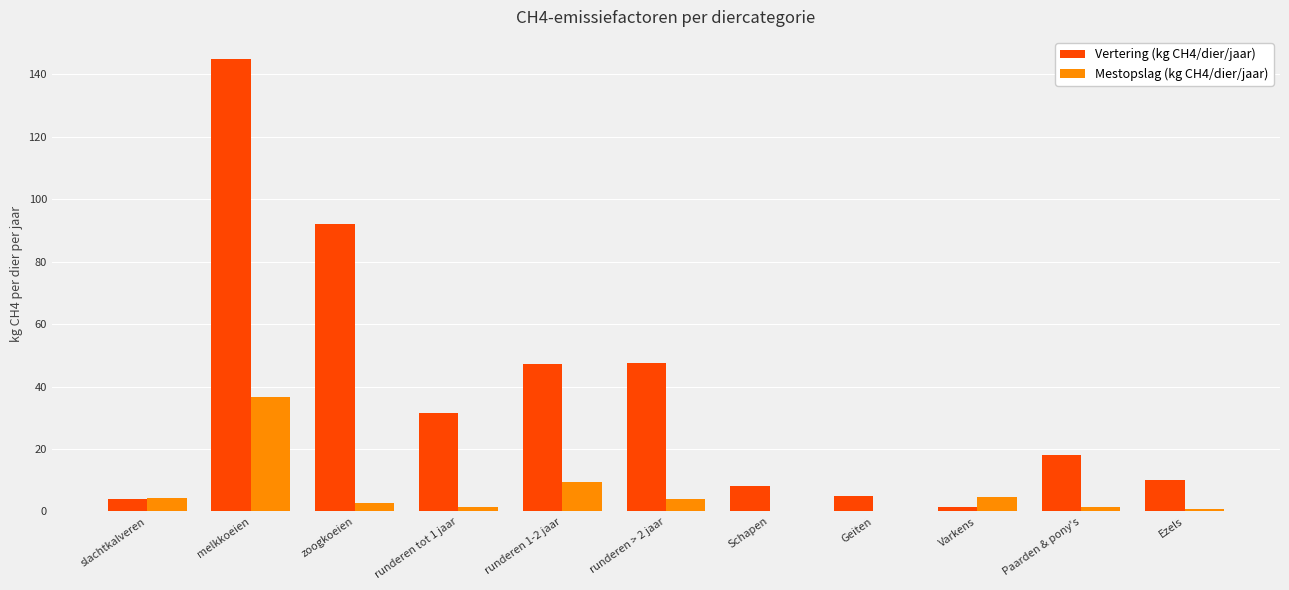

Is it true that Vertering (kg CH4/dier/jaar) equals 18.0 at Paarden & pony's?

True